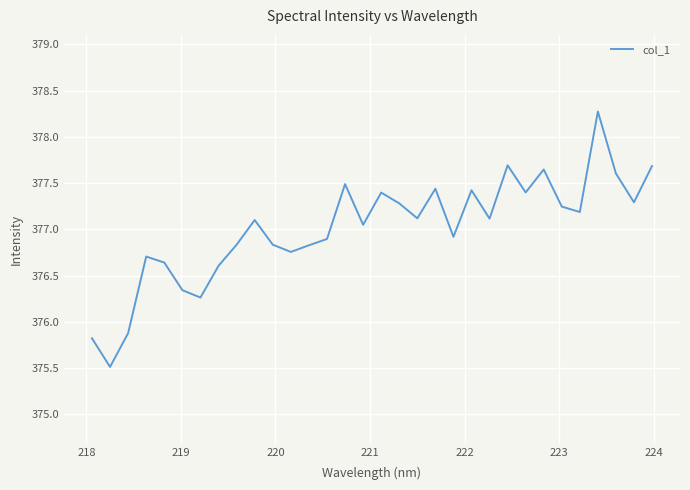

What is the minimum value shown in the chart?

375.5